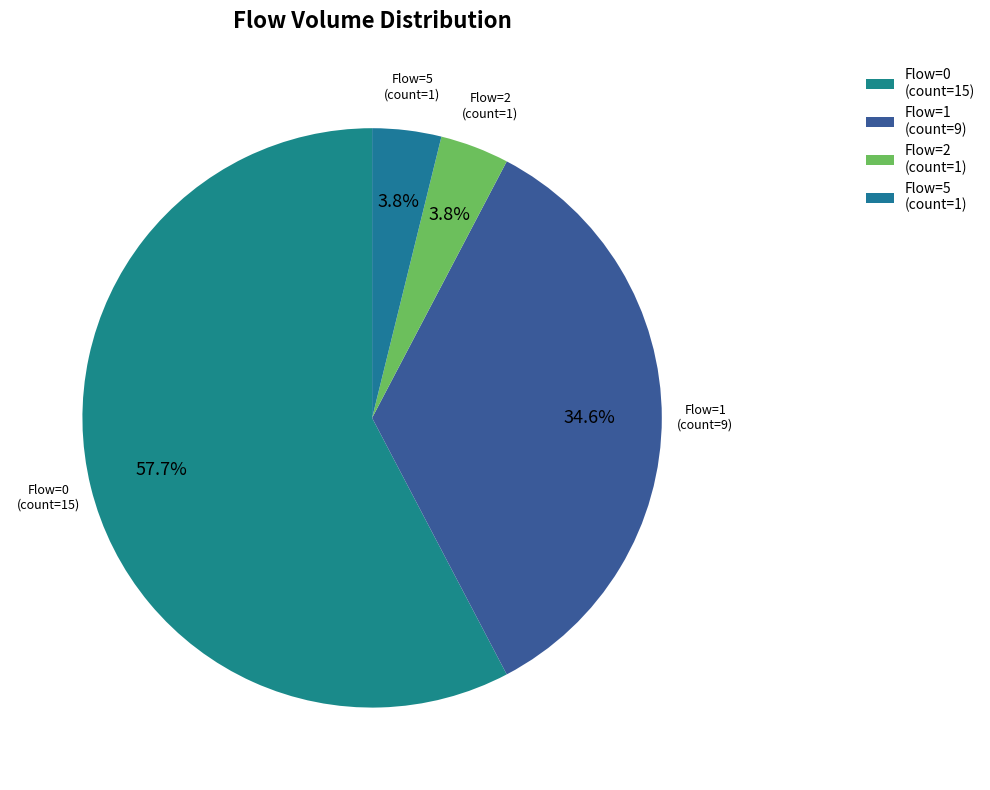

Which category has the biggest portion of the pie?

Flow=0